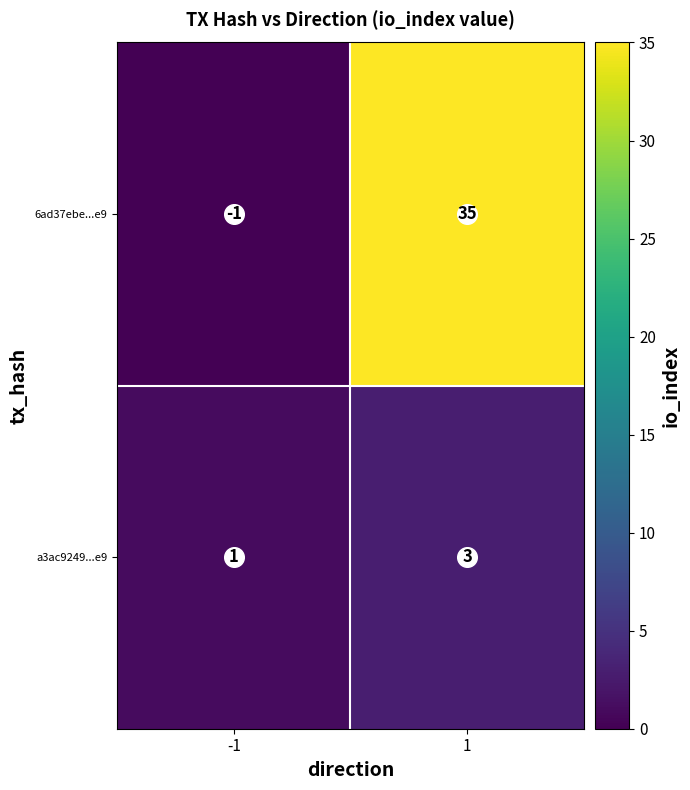

The 6ad37ebe...e9 series shows 35 at 1. True or false?

True